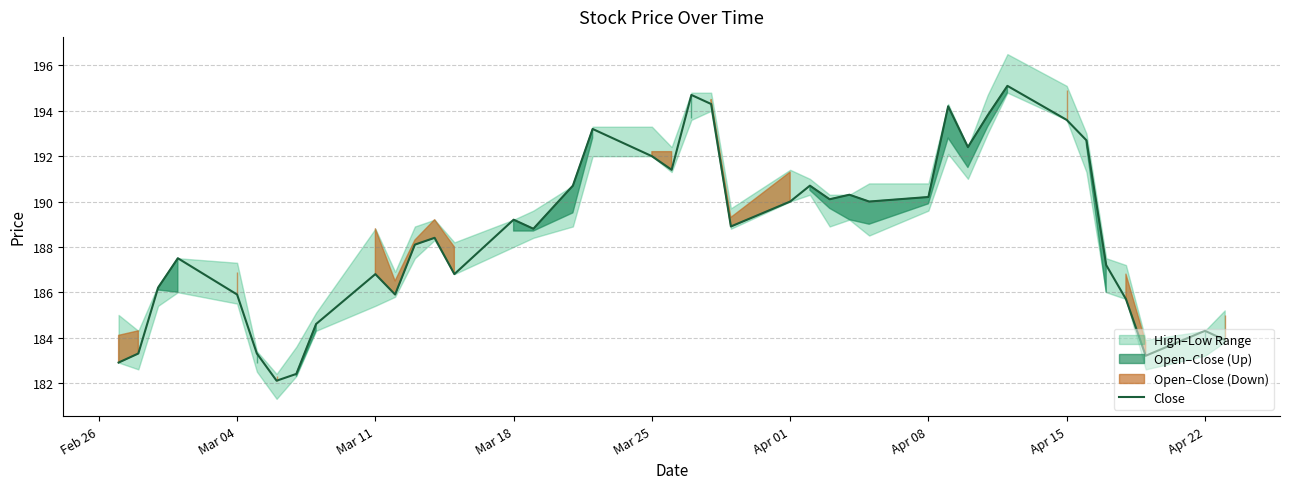

What is the minimum value for Close?

182.1